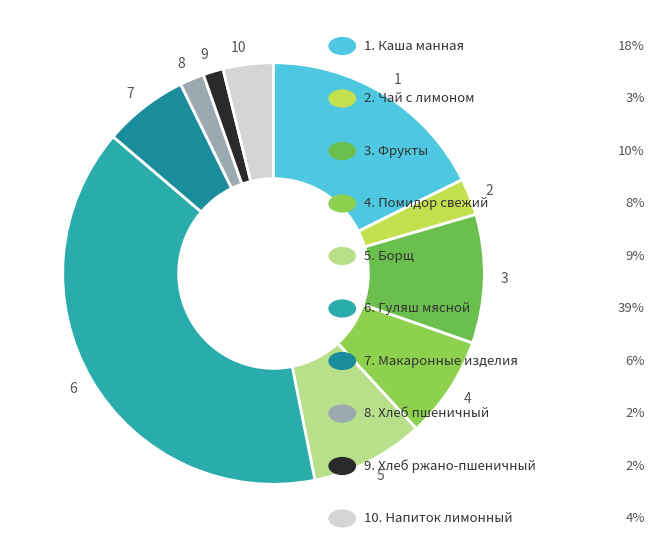

Which category has the biggest portion of the pie?

6